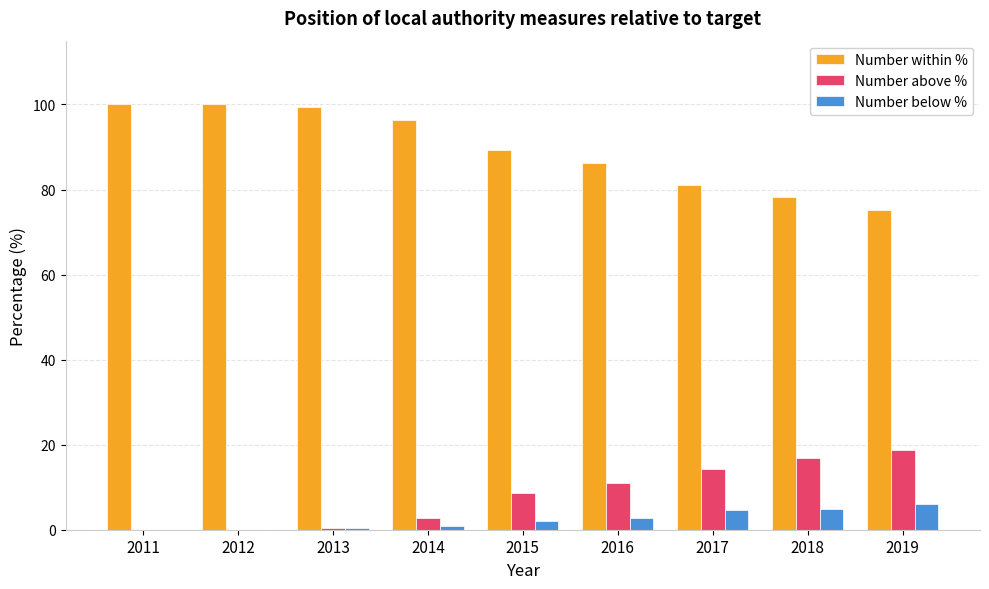

What is the highest value of the Number within % series?

100.0